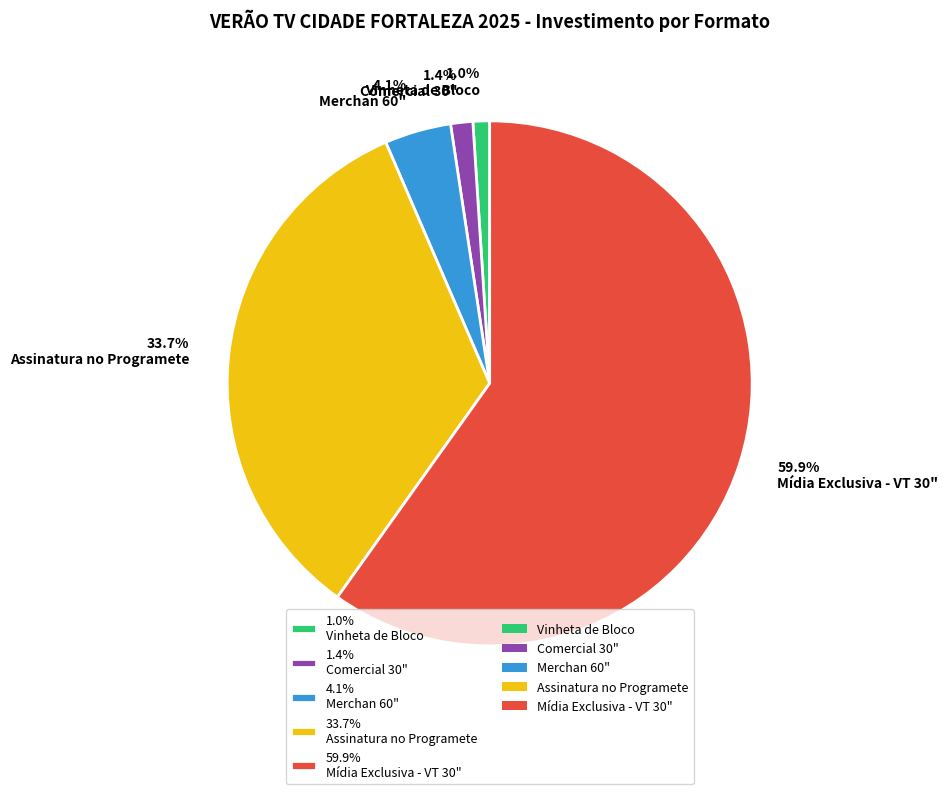

What is the total percentage of 4.1% Merchan 60" and 1.4% Comercial 30"?

5.5%